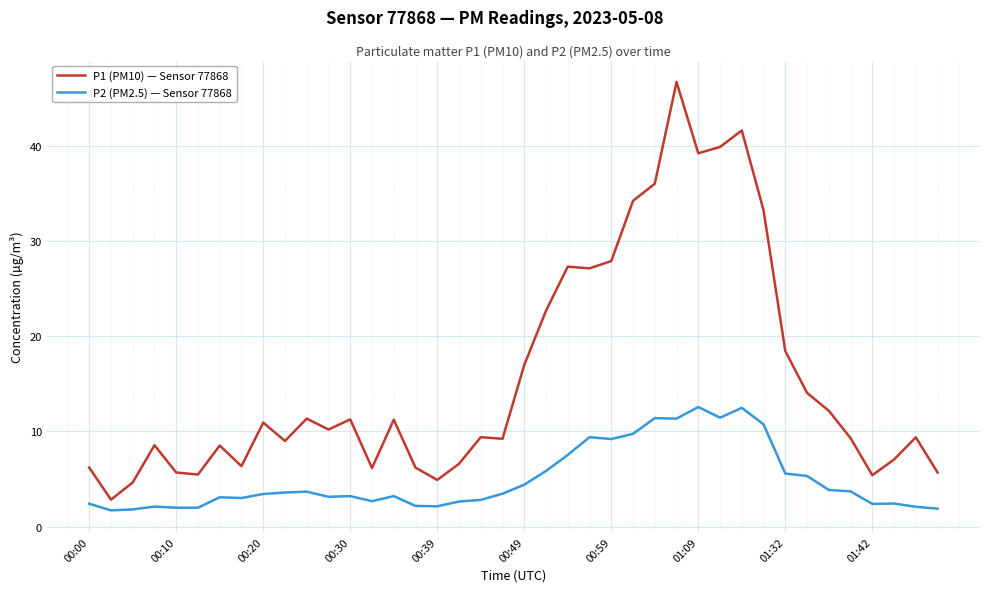

List the series in order of their overall mean, lowest first.

P2 (PM2.5) — Sensor 77868, P1 (PM10) — Sensor 77868